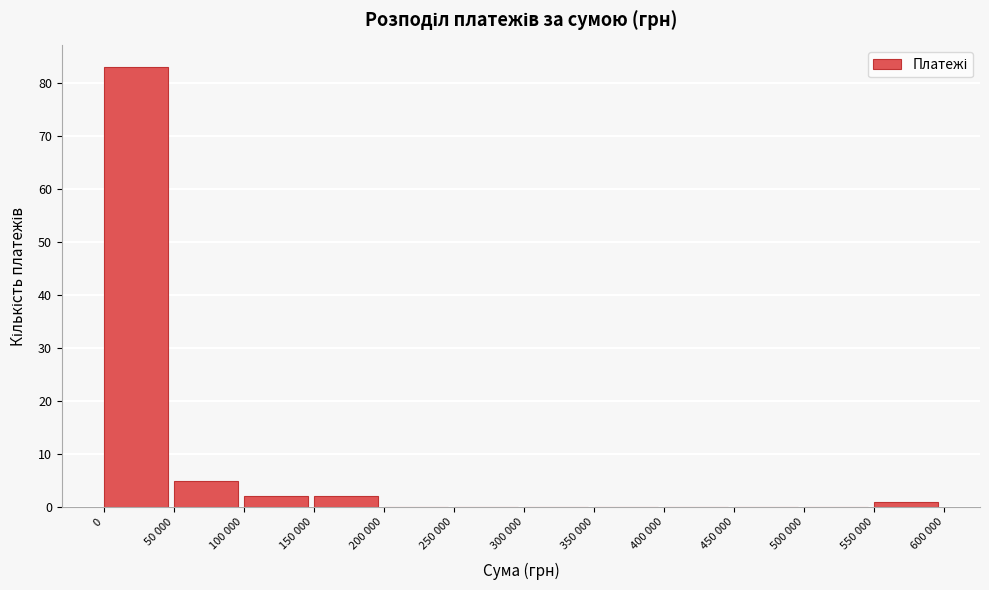

Reading left to right, transcribe all the data shown in this chart.

0=83	50 000=5	100 000=2	150 000=2	200 000=0	250 000=0	300 000=0	350 000=0	400 000=0	450 000=0	500 000=0	550 000=1